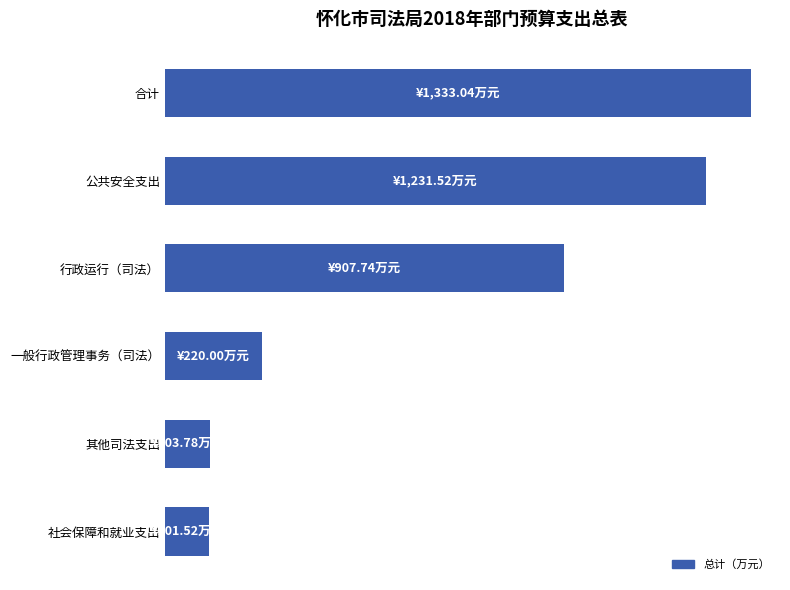

Does the chart contain any negative values?

No